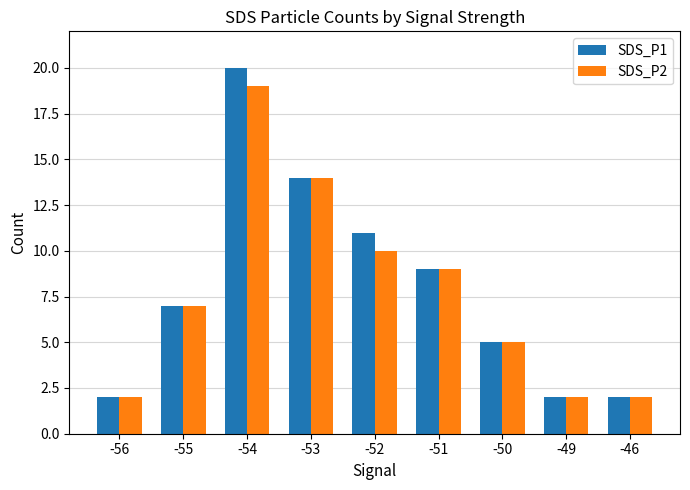

List the series in order of their peak value, highest first.

SDS_P1, SDS_P2